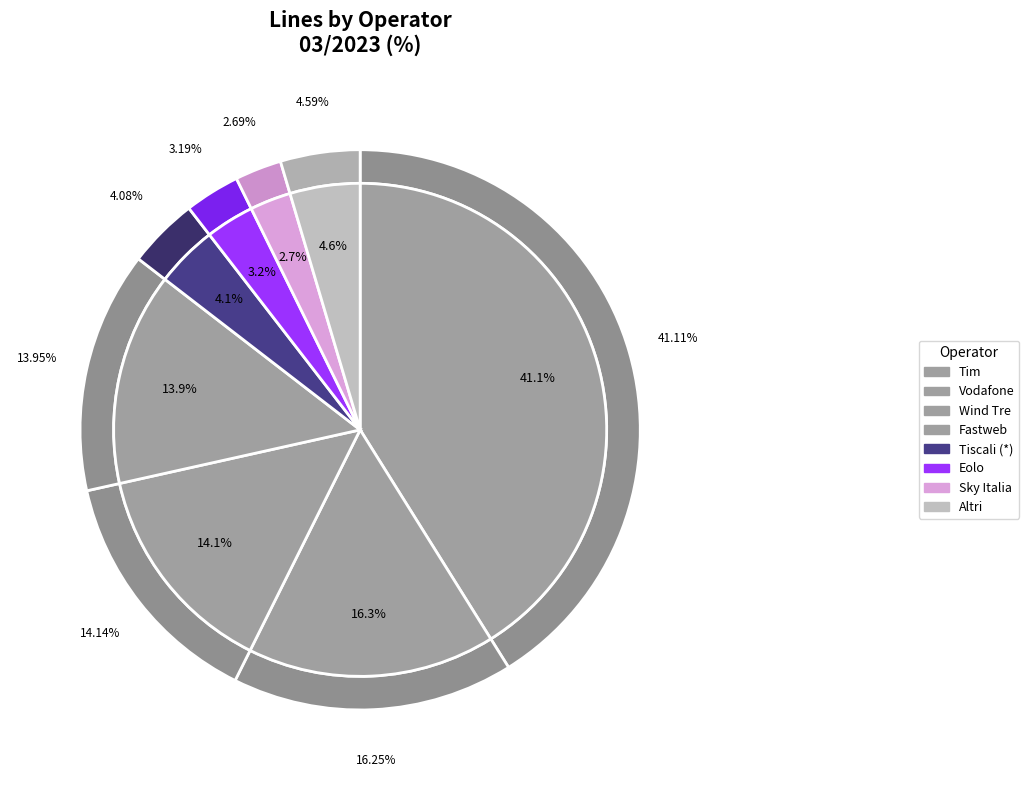

To the nearest percent, what is the difference between the Eolo and Altri slice percentages?

1%